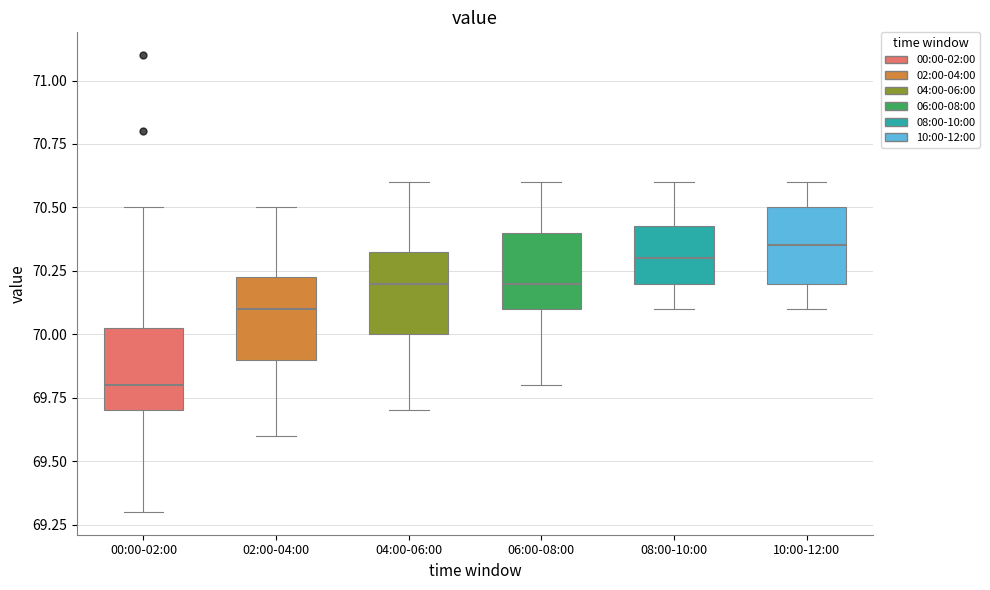

Which box has the lowest median line?

00:00-02:00